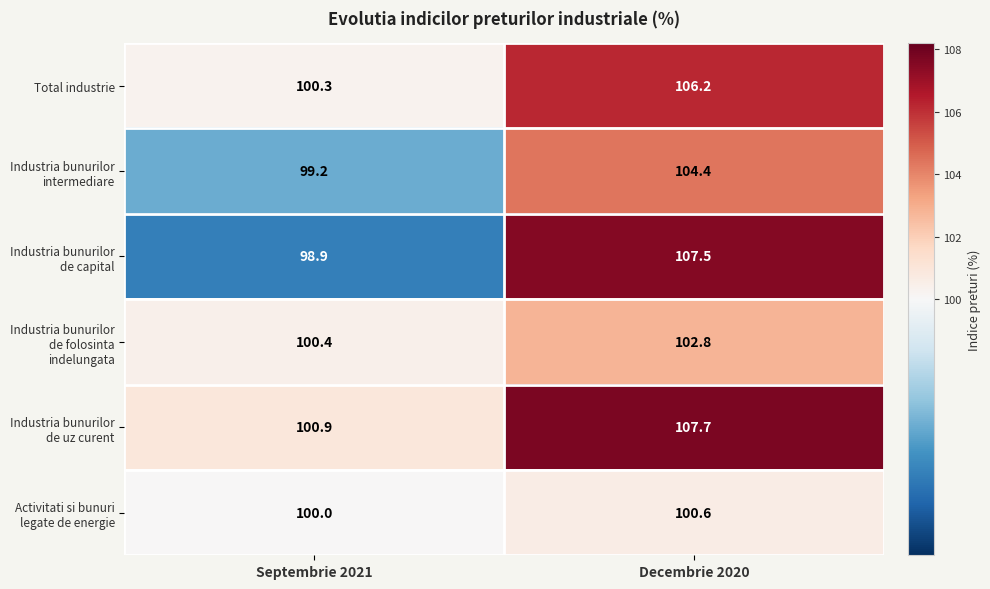

What is the total value across all series at Decembrie 2020?

629.2